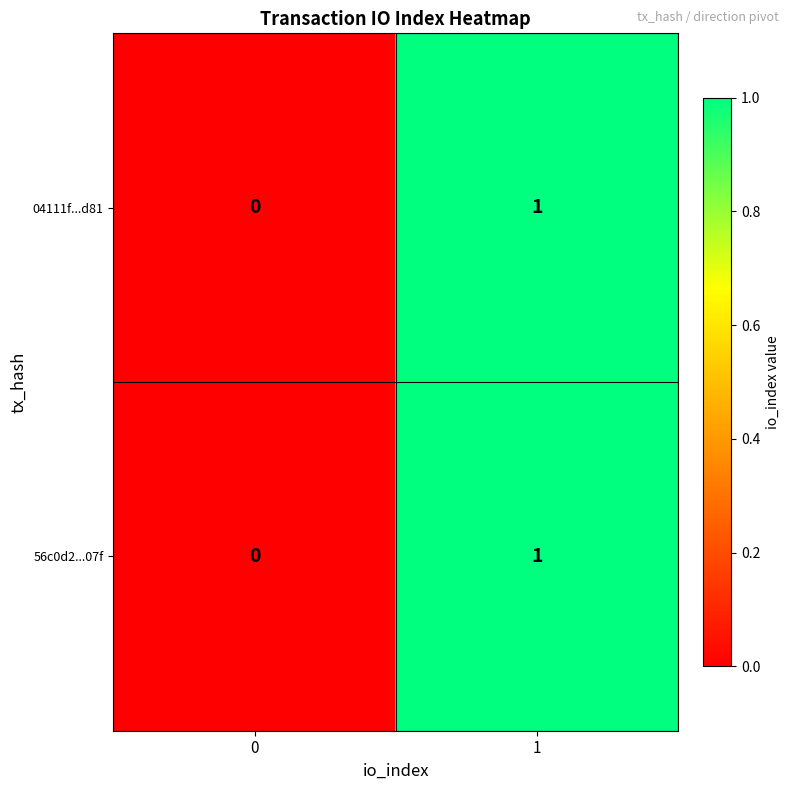

How many categories are shown in the chart?

2